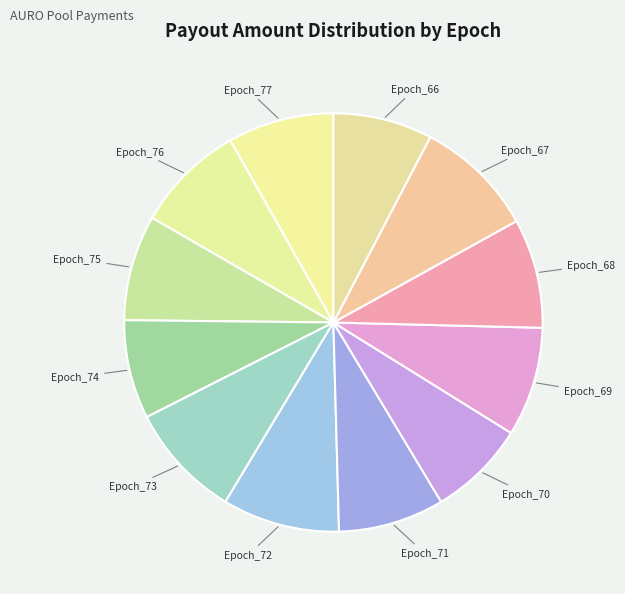

Which category has the smallest portion of the pie?

Epoch_70